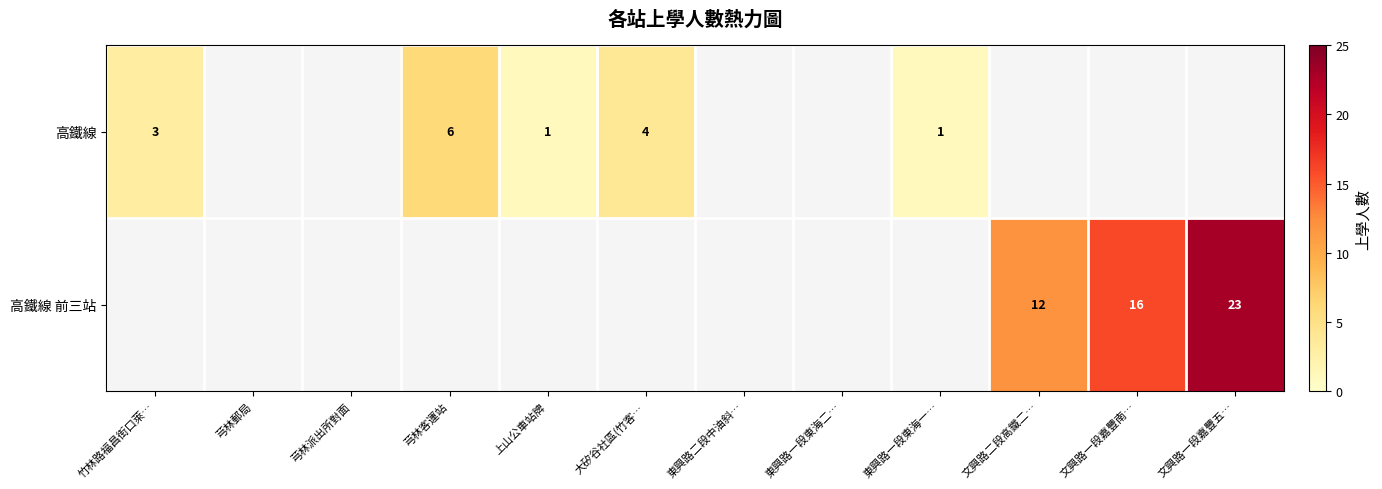

Count the number of data series in this chart.

2